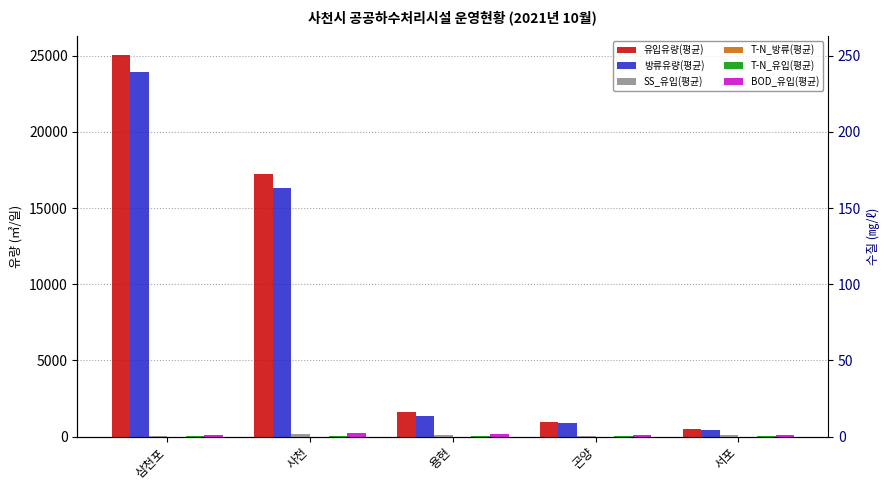

What is the sum of all BOD_유입(평균) values?

716.7